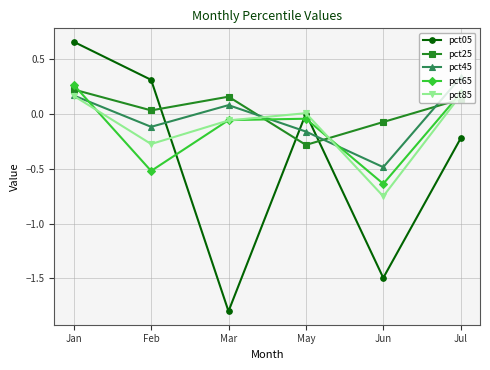

How many distinct data groups are displayed?

5